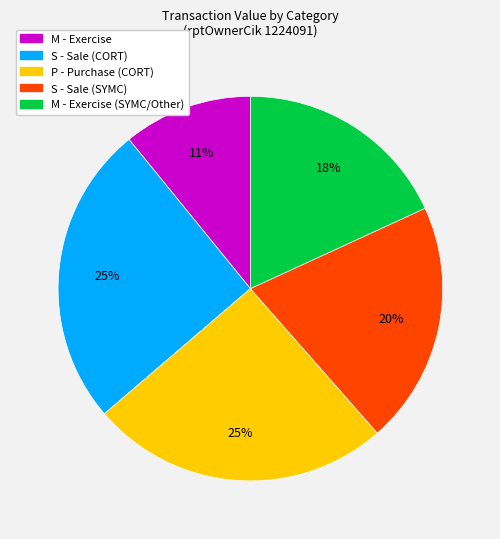

Is there any slice that represents more than half of the pie?

No